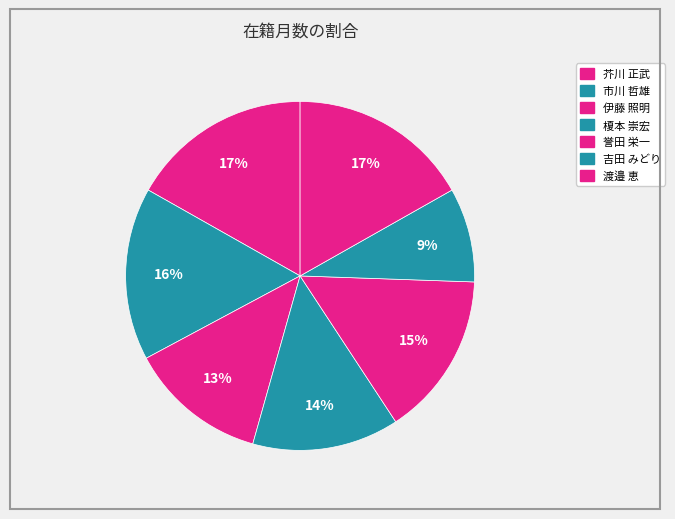

What is the ratio of the value at 芥川 正武 to the value at 渡邉 恵?

1.0